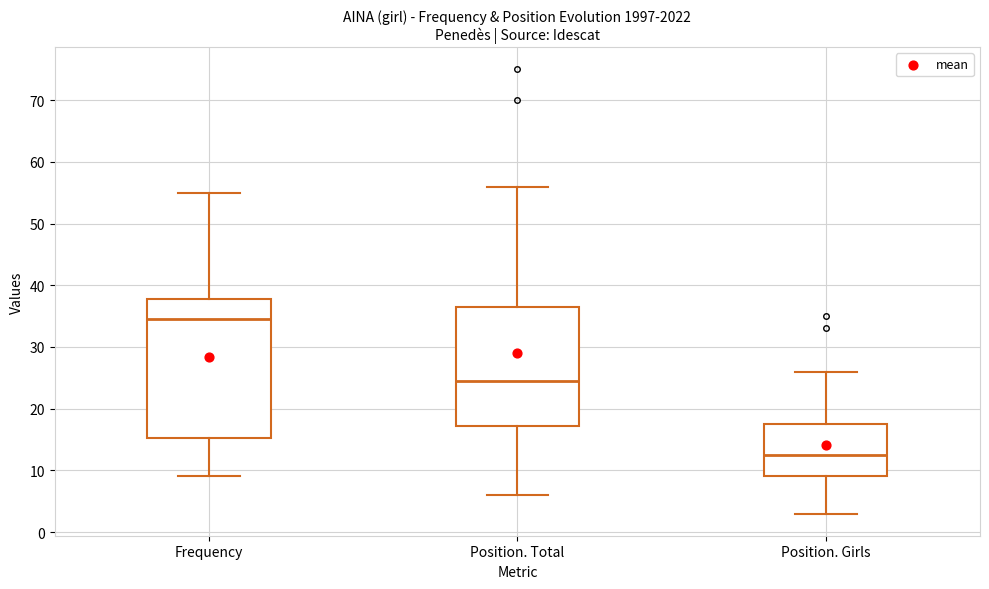

Which box's median line is the lowest?

Position. Girls